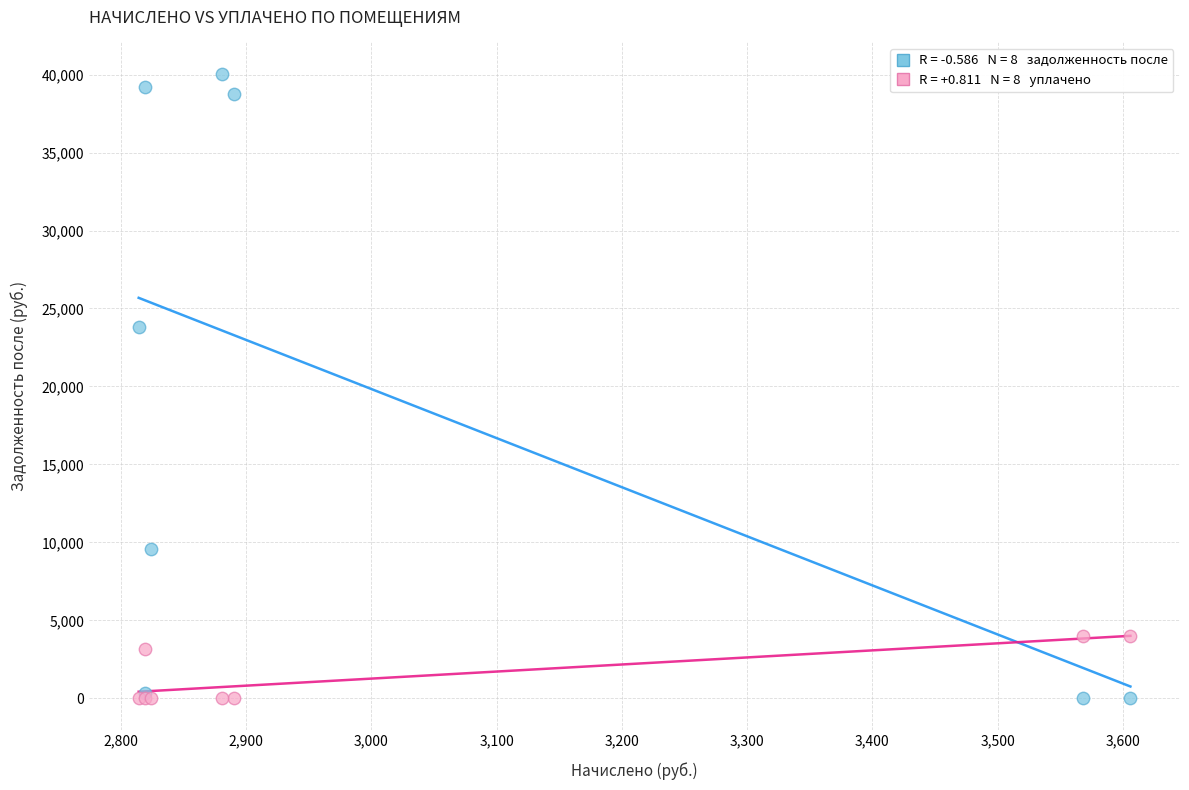

Across all series, what Y value is closest to 20029?

23806.1